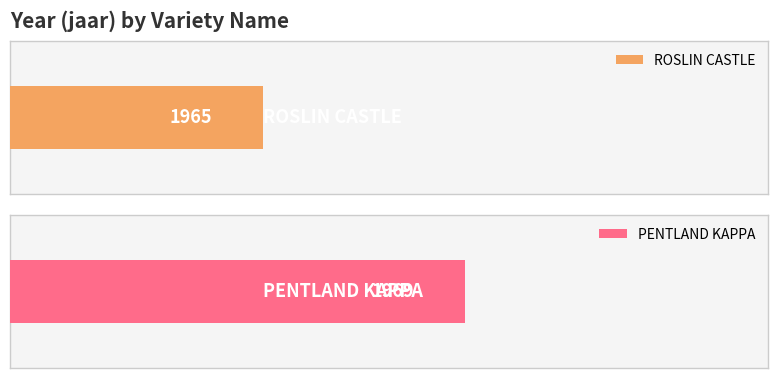

True or false: the data shows 1023 at ROSLIN CASTLE.

False